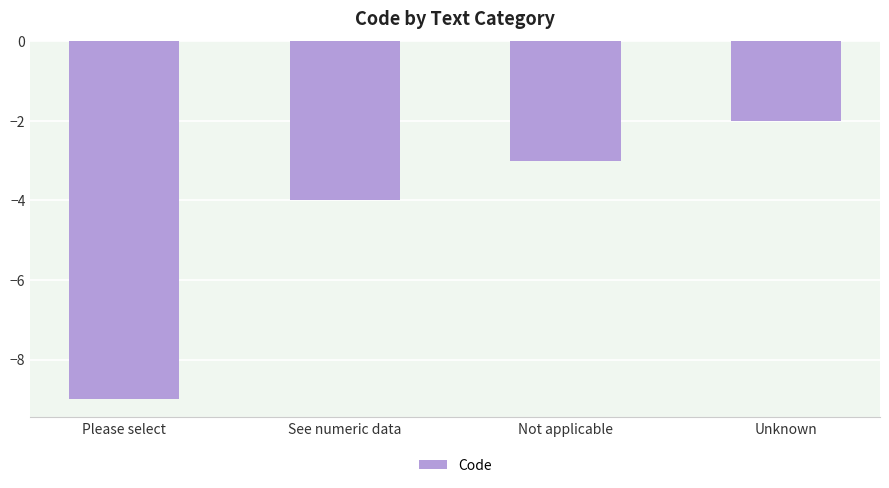

What is the sum of the values at Unknown and See numeric data?

-6